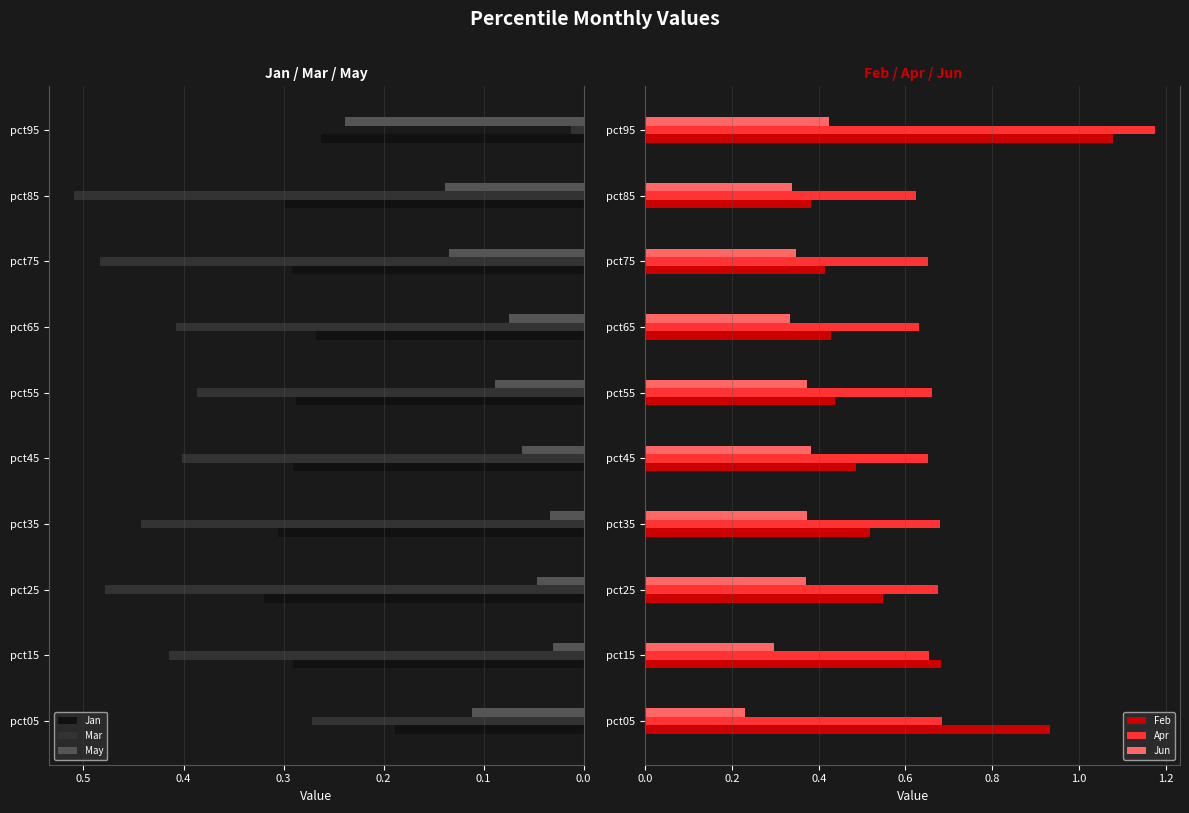

The value of Feb at pct05 is 0.5. True or false?

False